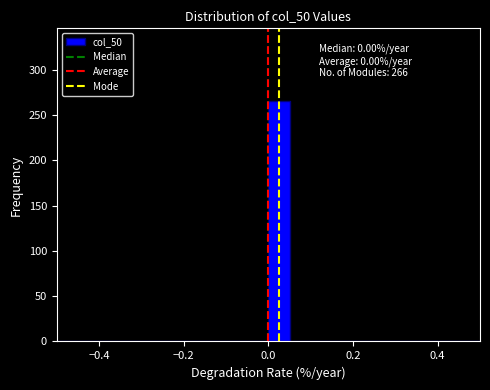

Read against the x-axis, roughly where is the centre of the tallest bar?

0.02